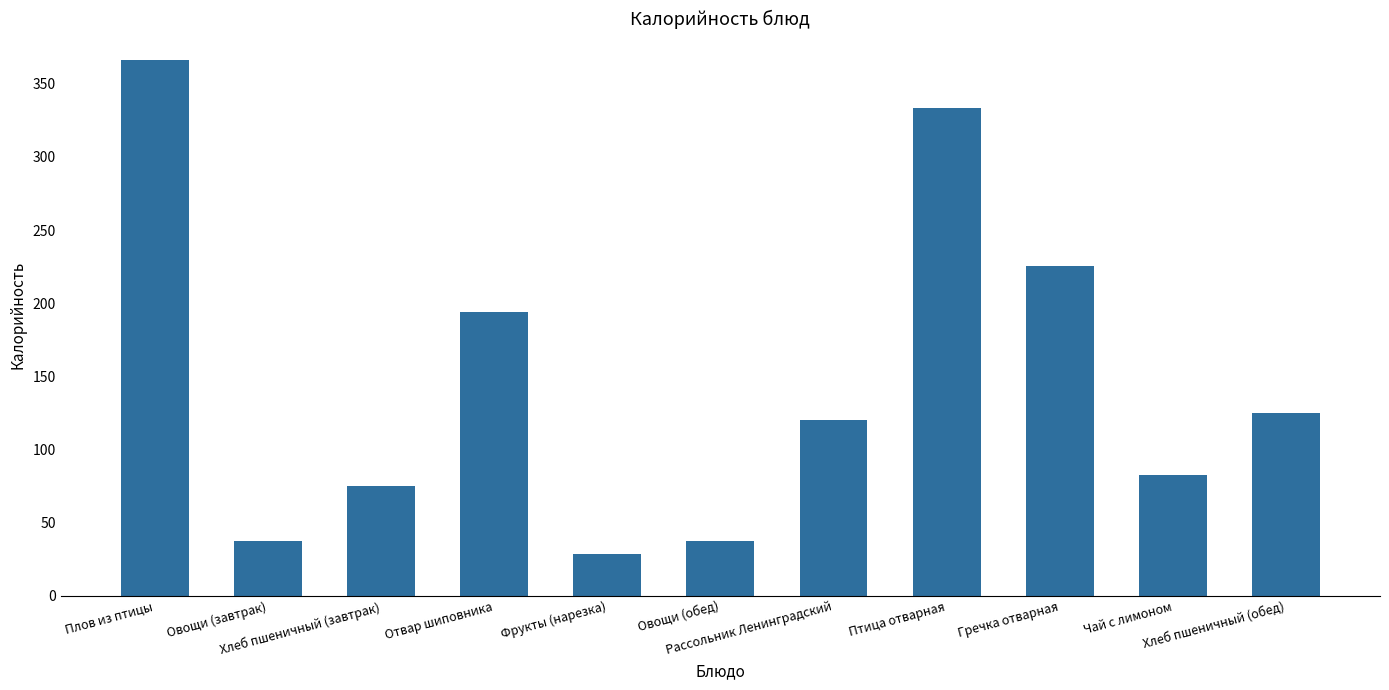

Does the chart contain stacked bars?

No